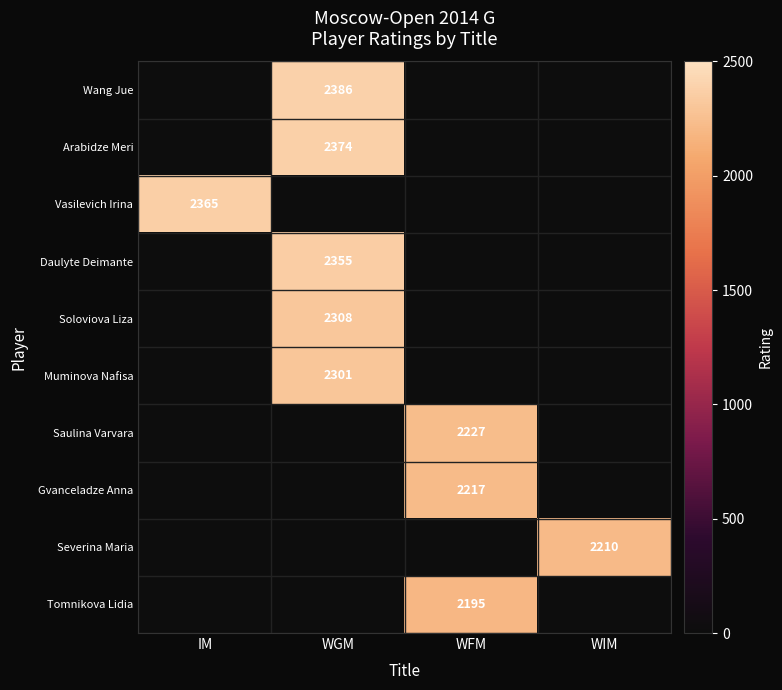

Is the value of Vasilevich Irina at IM greater than the value of Wang Jue at WGM?

No